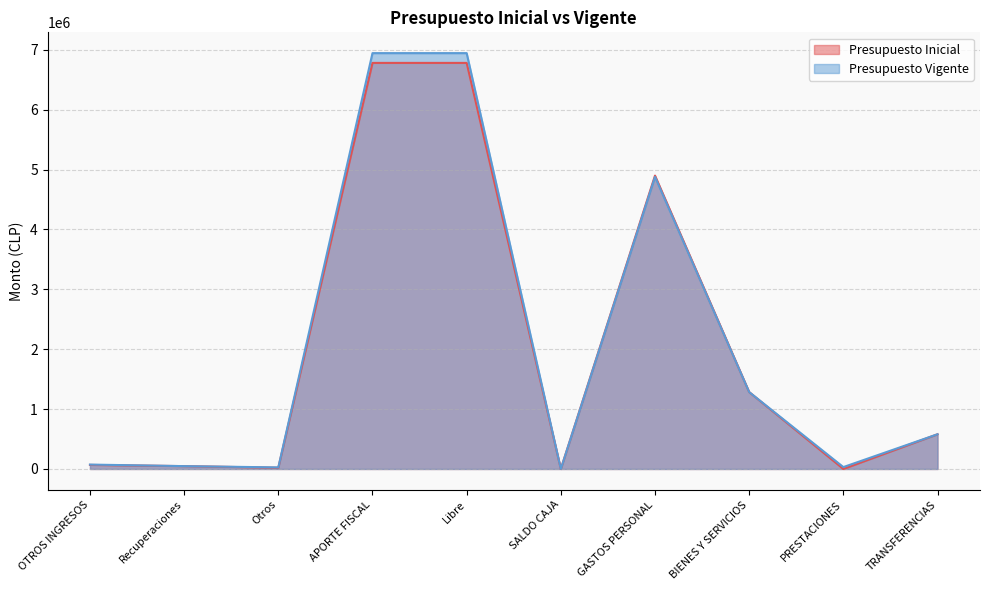

At PRESTACIONES, list the series in order from largest to smallest.

Presupuesto Vigente, Presupuesto Inicial